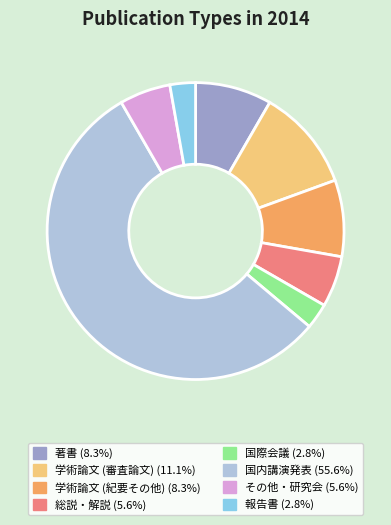

Which category has the biggest portion of the pie?

国内講演発表